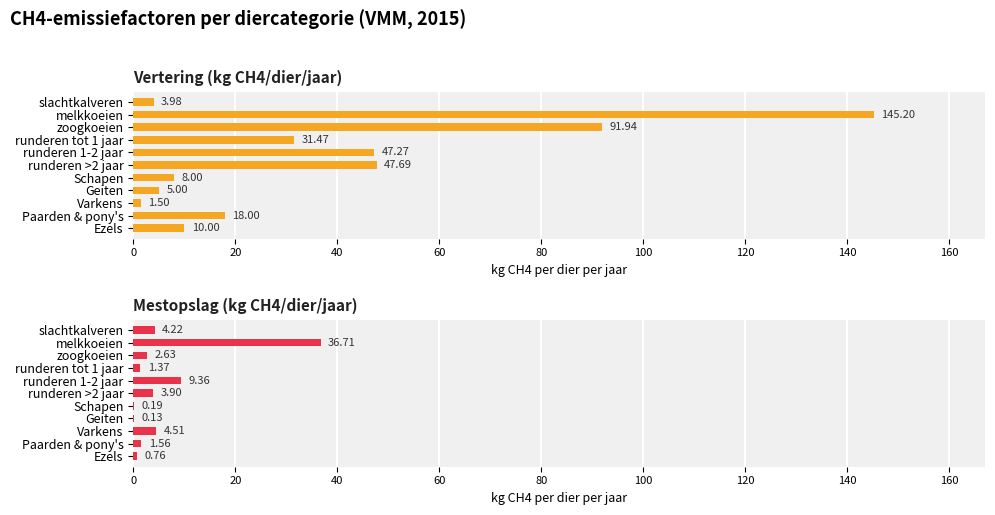

Reading left to right, list all the values displayed in this chart.

Vertering (kg CH4/dier/jaar): 4.0	145.2	91.9	31.5	47.3	47.7	8.0	5.0	1.5	18.0	10.0
Mestopslag (kg CH4/dier/jaar): 4.2	36.7	2.6	1.4	9.4	3.9	0.2	0.1	4.5	1.6	0.8